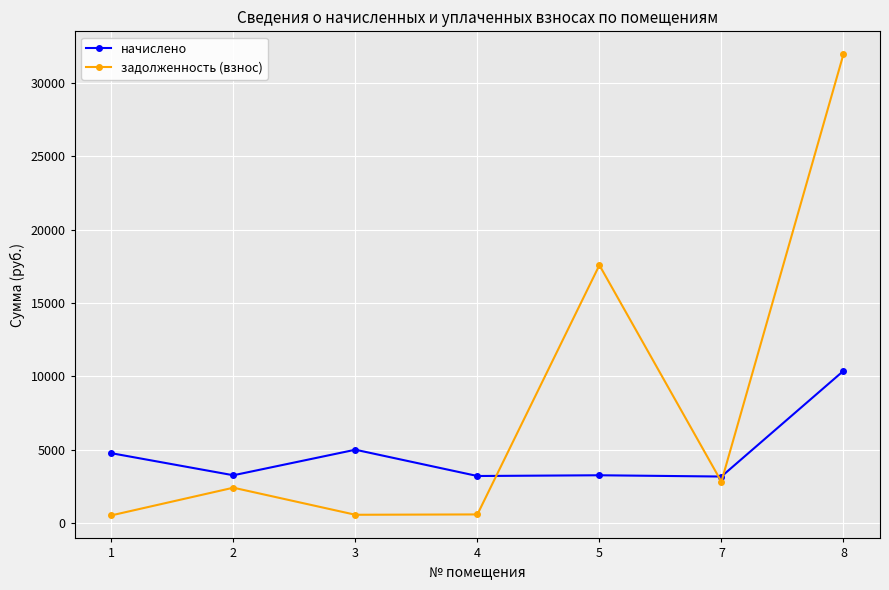

What is the difference between the задолженность (взнос) values at 3 and 4?

23.1